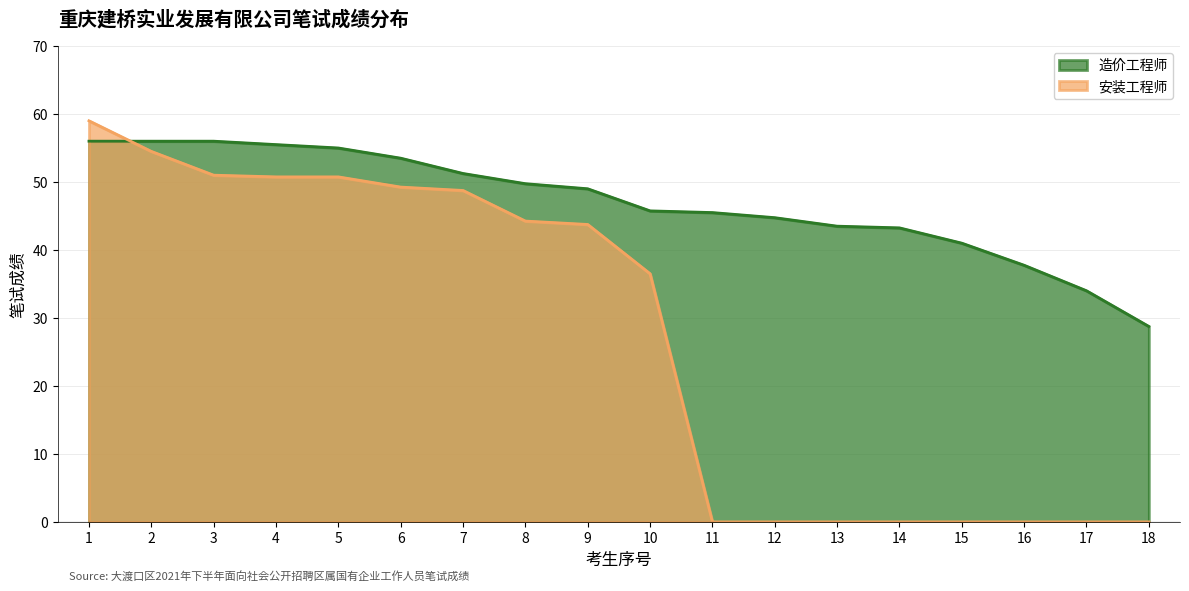

Which series has the widest spread of values?

安装工程师